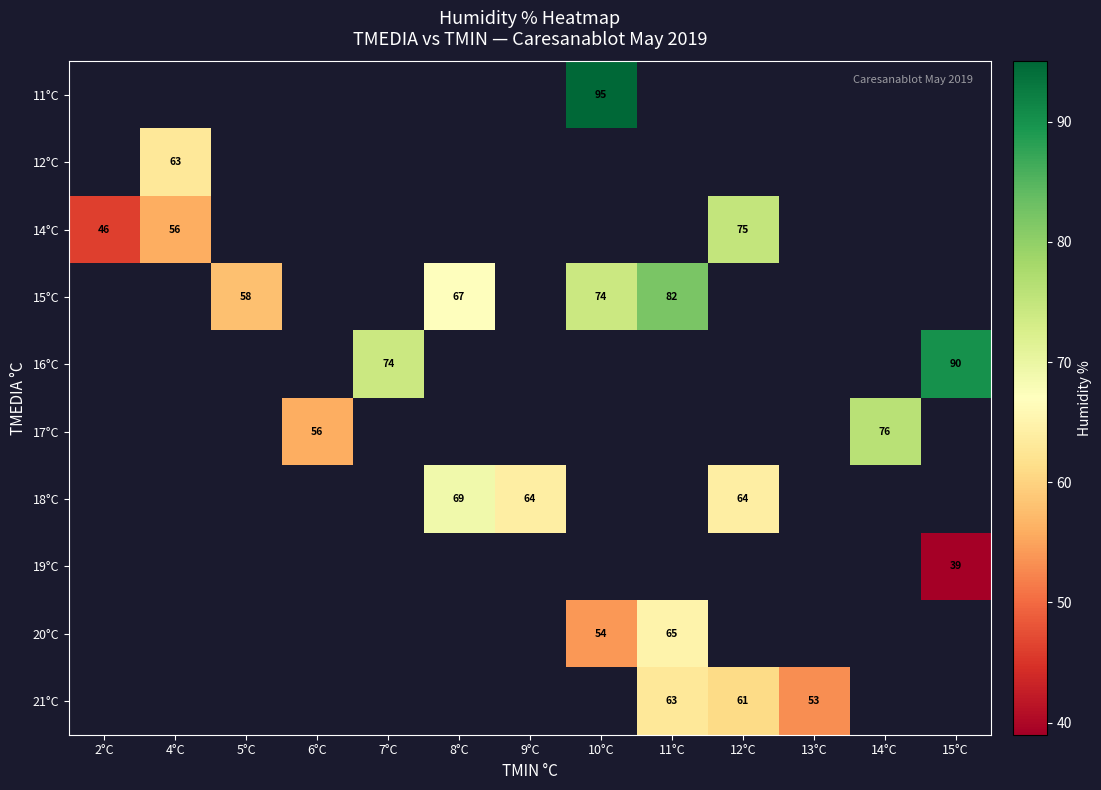

The 12°C series shows 63 at 4°C. True or false?

True